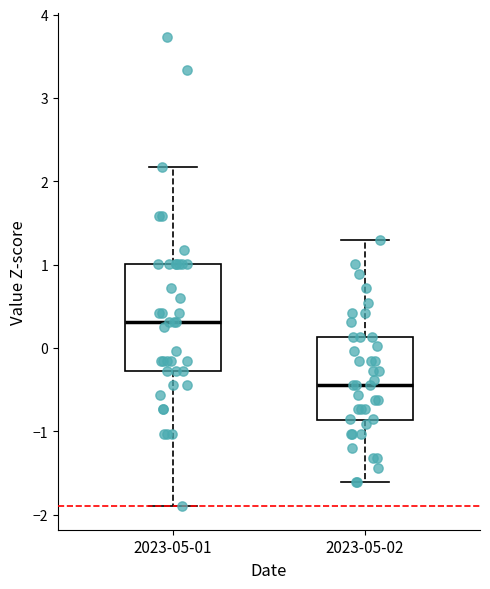

Reading left to right, read every box against the y-axis: the position of its median line, the range the box covers, and the ends of its whiskers. The values are not printed on the chart, so give them approximately, as read against the axis.

2023-05-01: median 0.3, box -0.3 to 1.0, whiskers -1.9 to 2.2
2023-05-02: median -0.4, box -0.9 to 0.1, whiskers -1.6 to 1.3